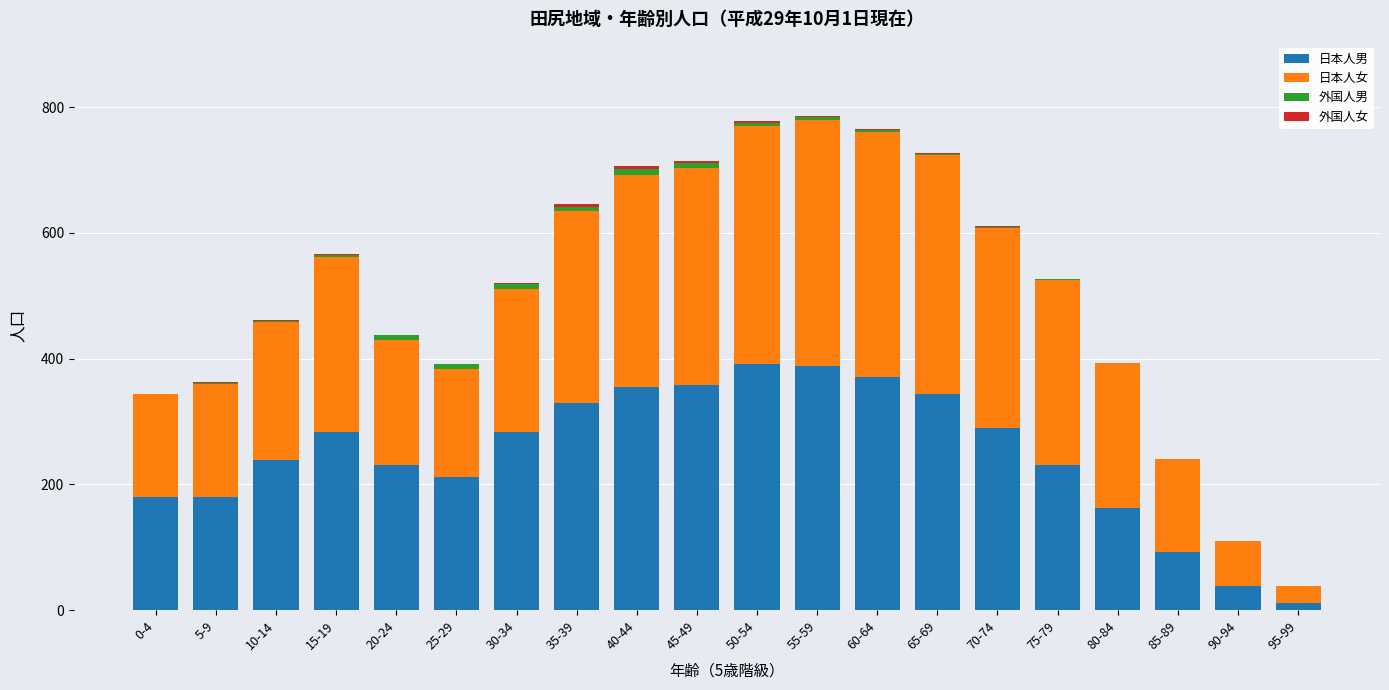

What is the highest value of the 日本人男 series?

391